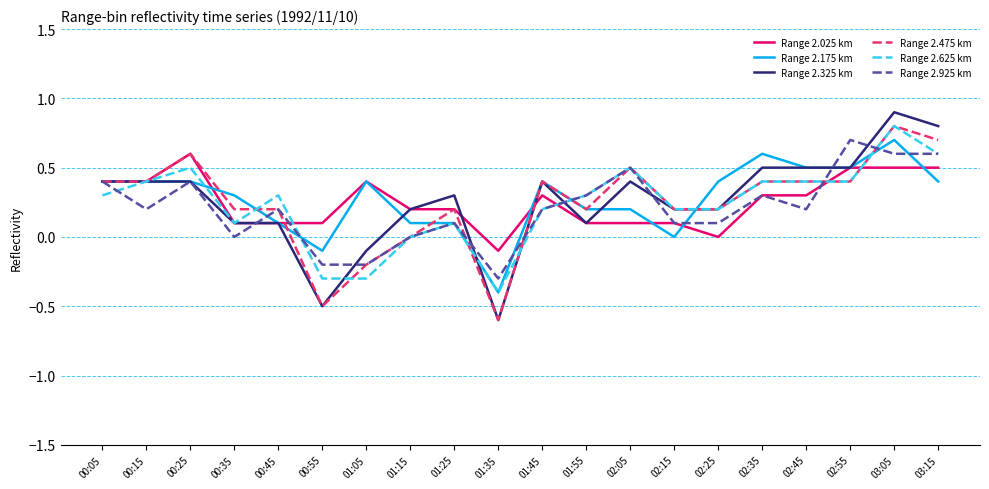

What position from the right is 02:05?

8